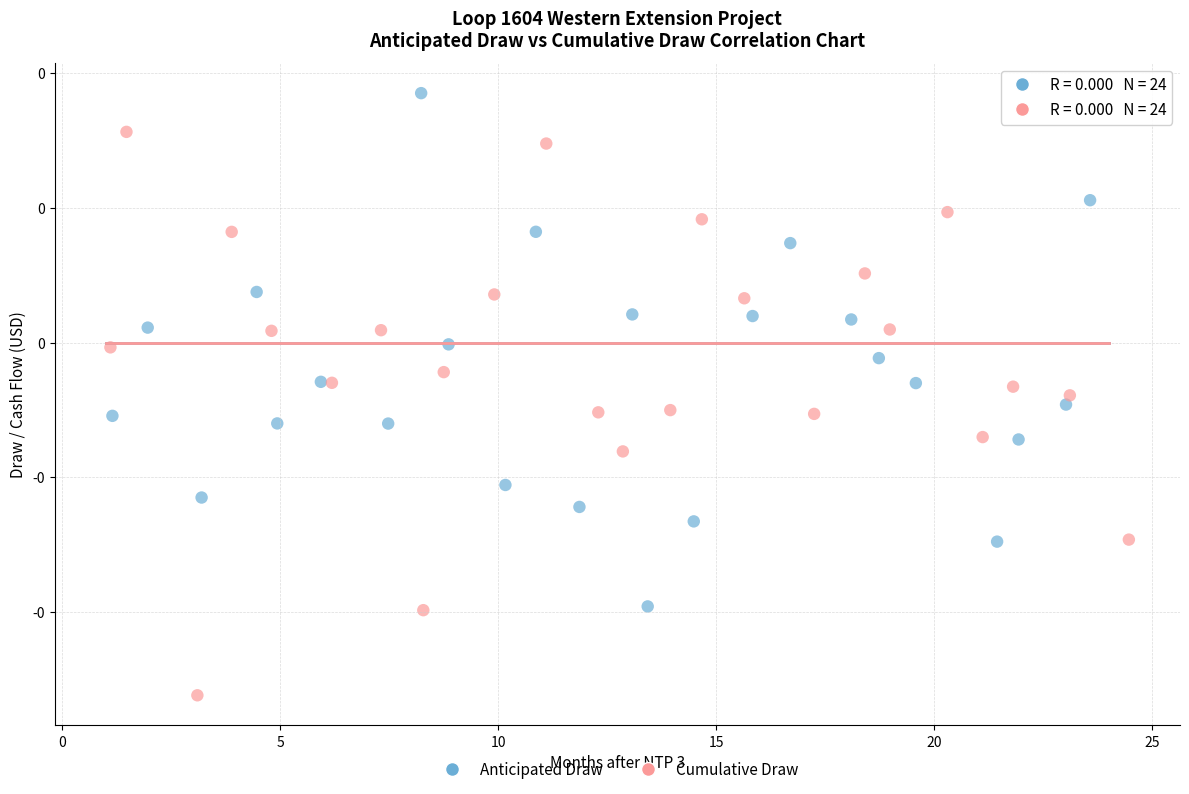

What are all the series names shown in the legend?

Anticipated Draw, Cumulative Draw